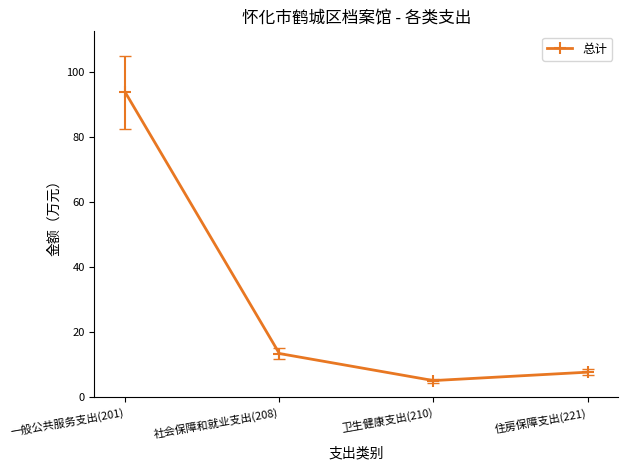

What is the value of the 1st point from the left?

93.8